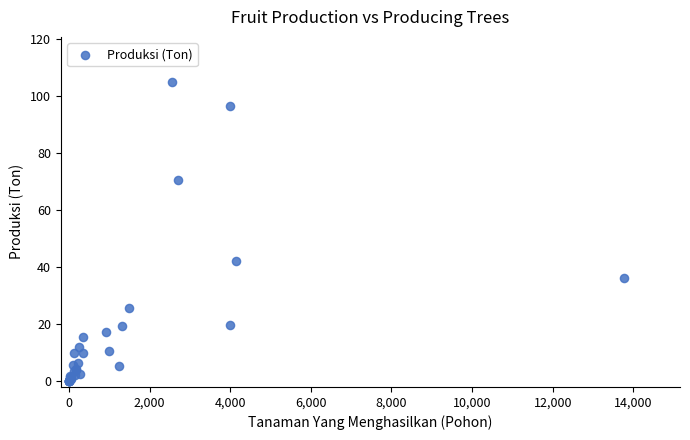

What Y value in the scatter plot is closest to 52?

42.0